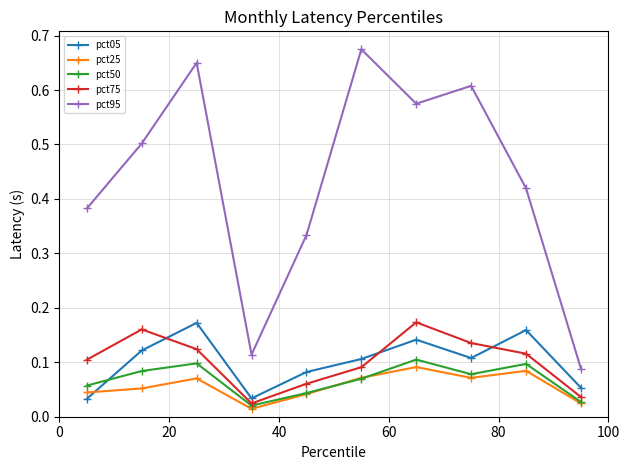

How many interior local peaks does the pct50 series have?

3